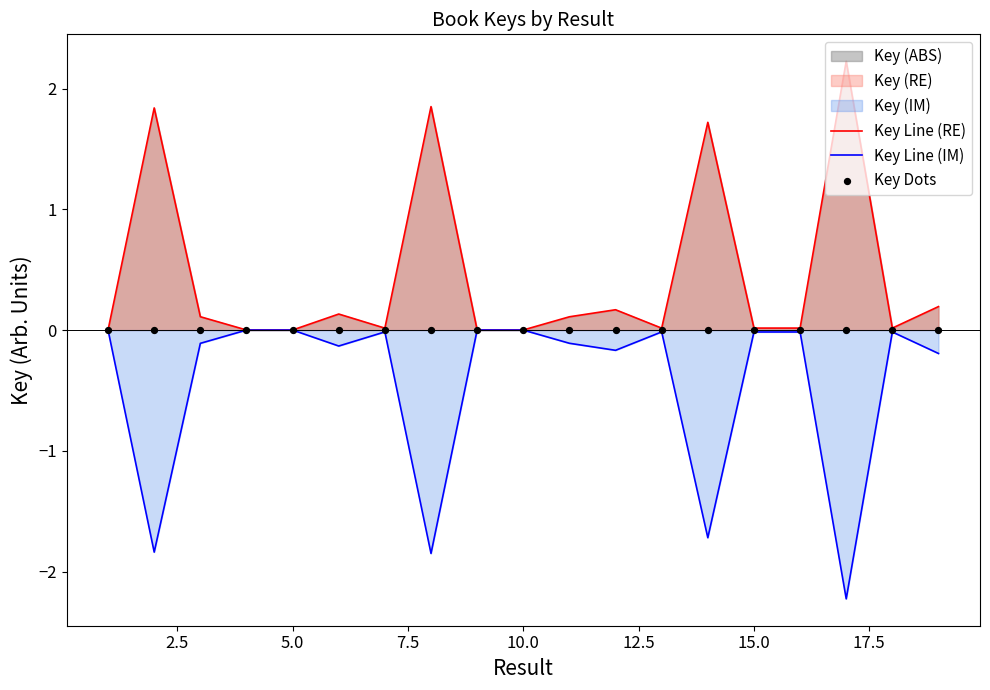

Which series has the largest Y range (max minus min)?

Key Line (RE)